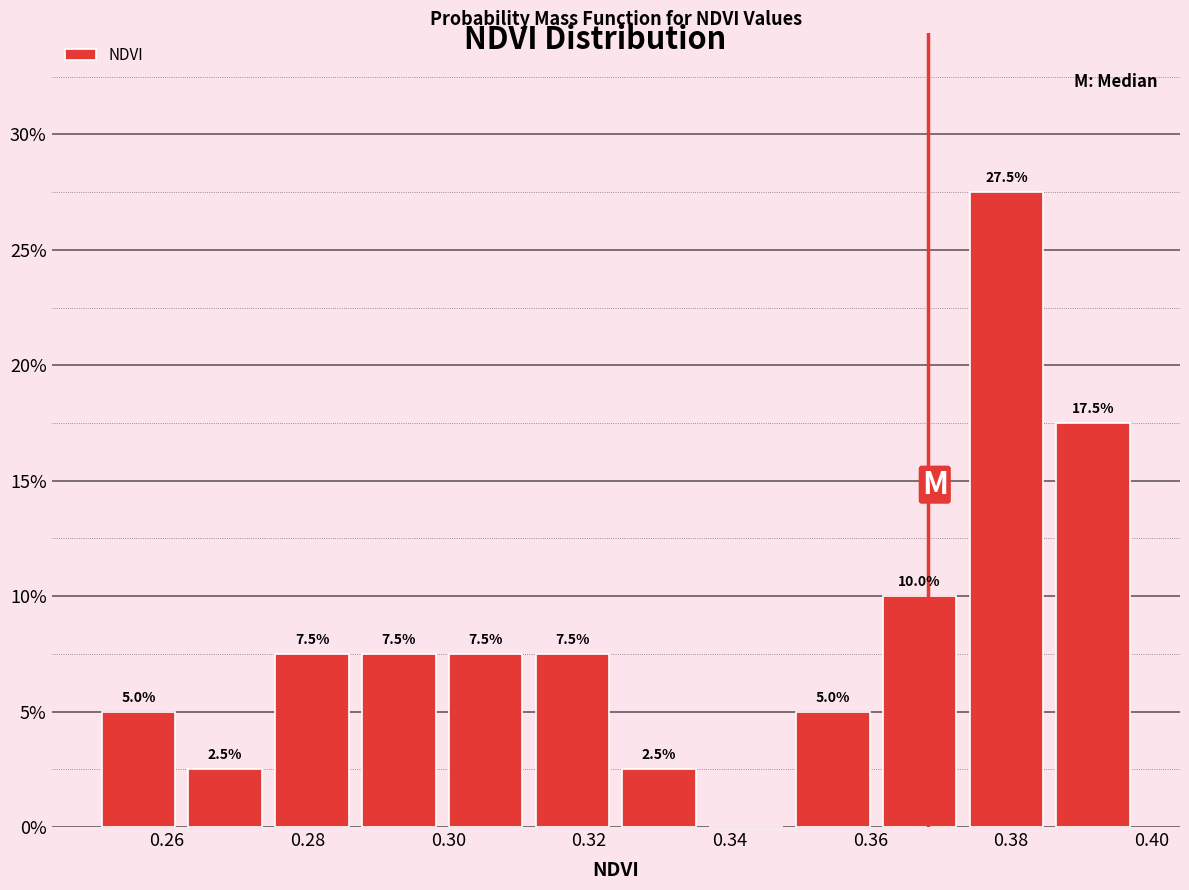

Which range on the x-axis has the tallest bar?

0.374 to 0.386